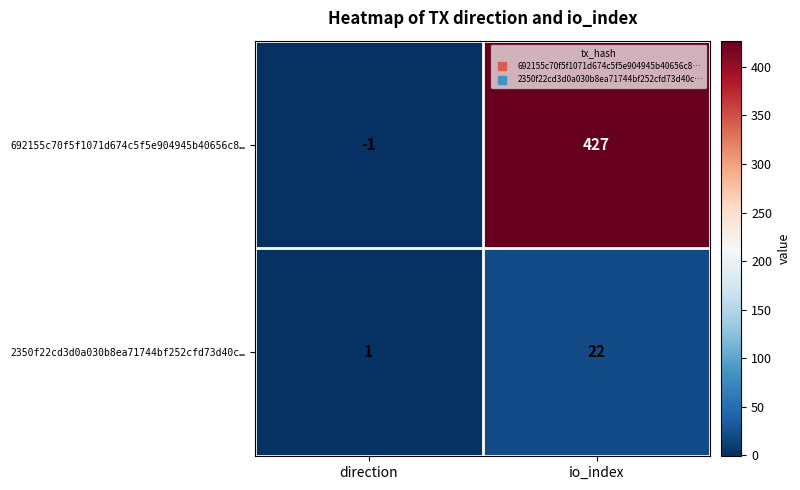

What is the greatest value displayed?

427